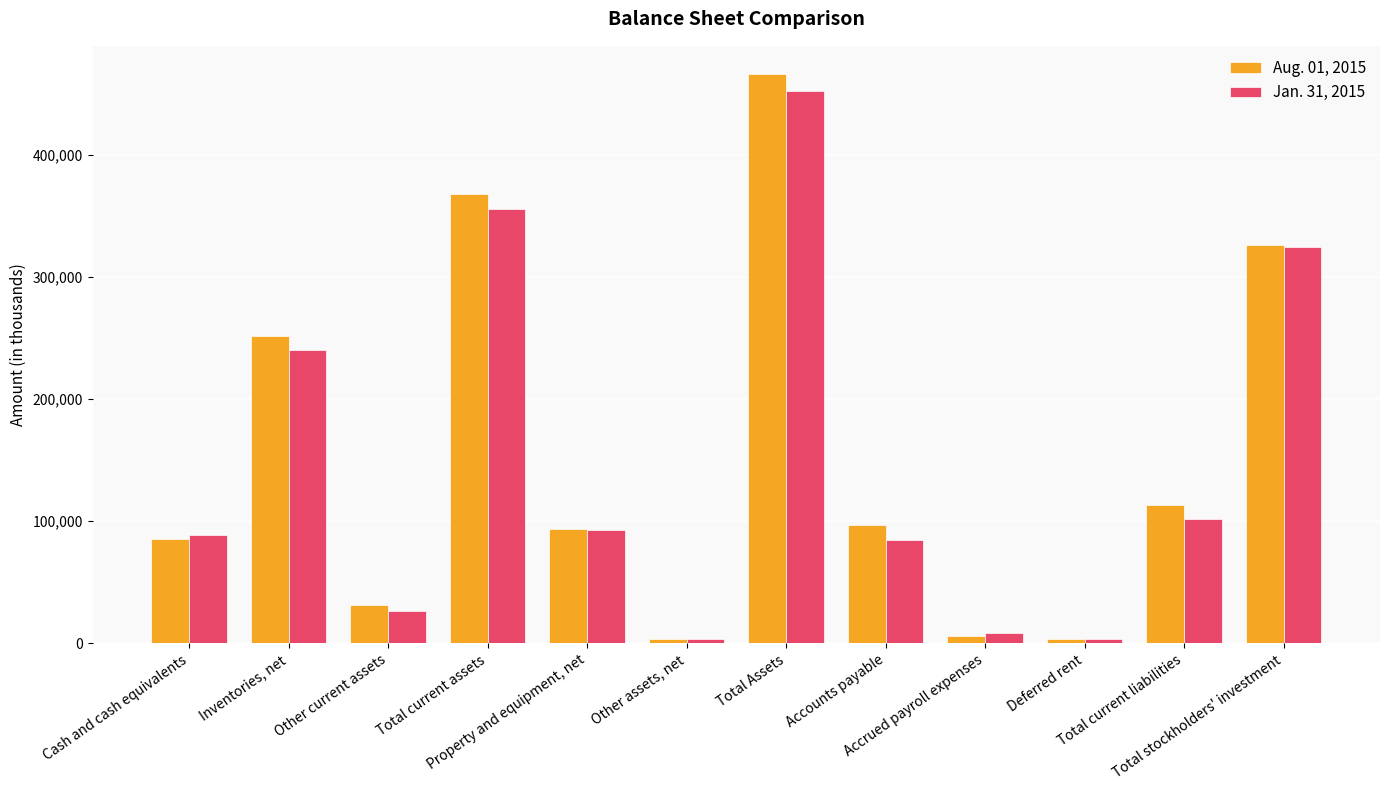

At Other assets, net, list the series in order from smallest to largest.

Aug. 01, 2015, Jan. 31, 2015